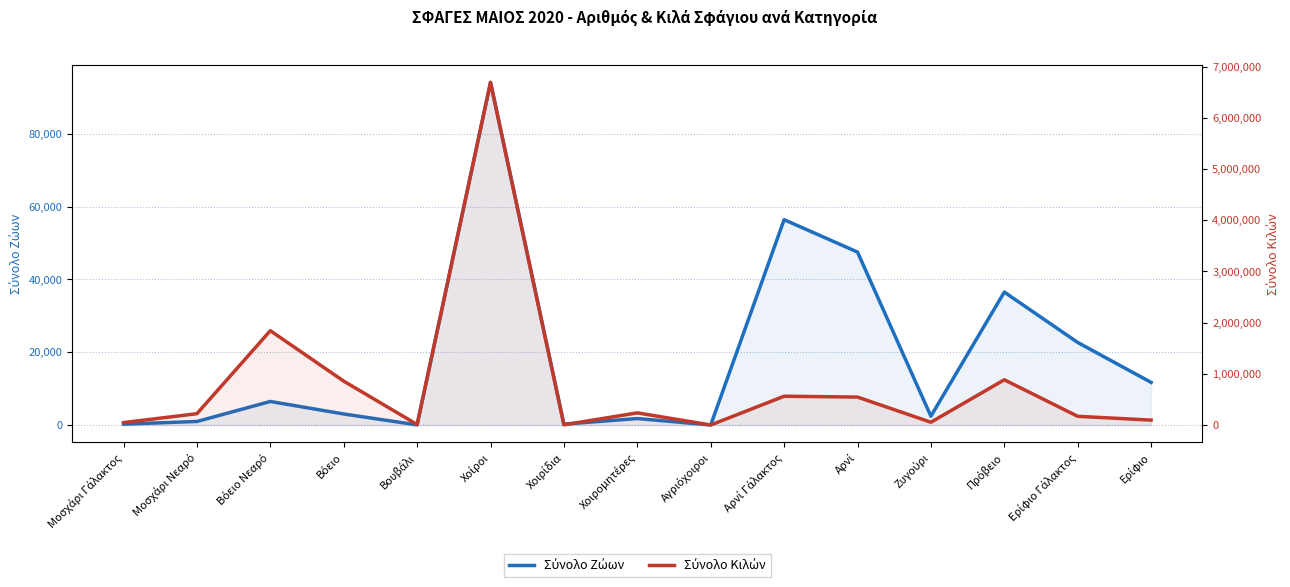

Which series has the widest spread of values?

Σύνολο Κιλών